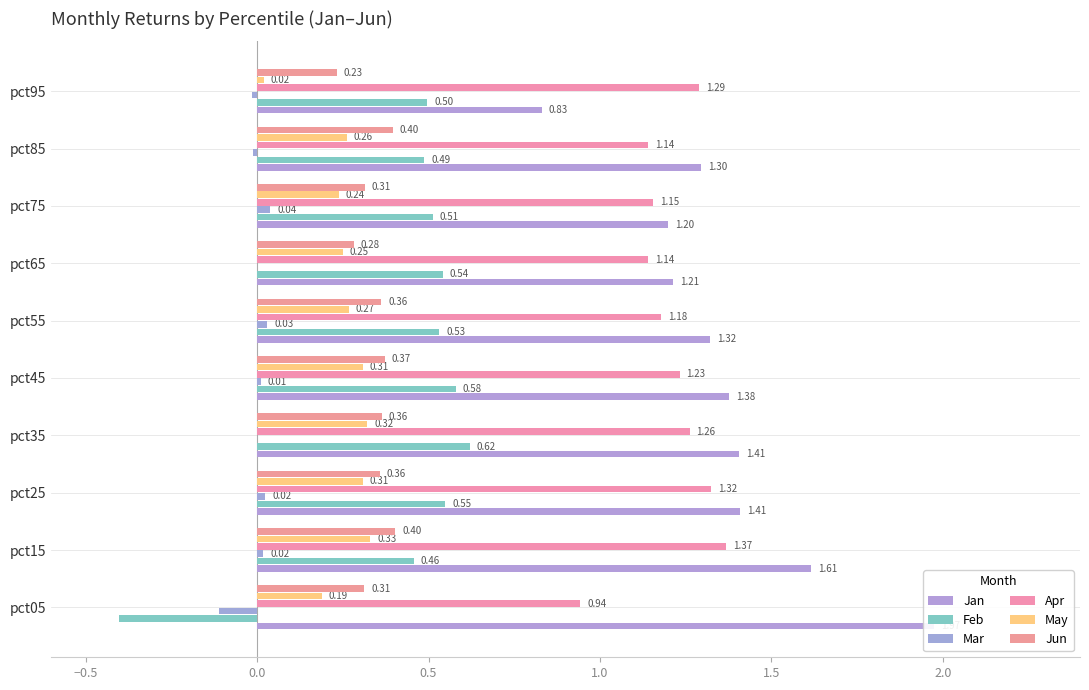

The value of Jun at pct95 is 0.3. True or false?

False